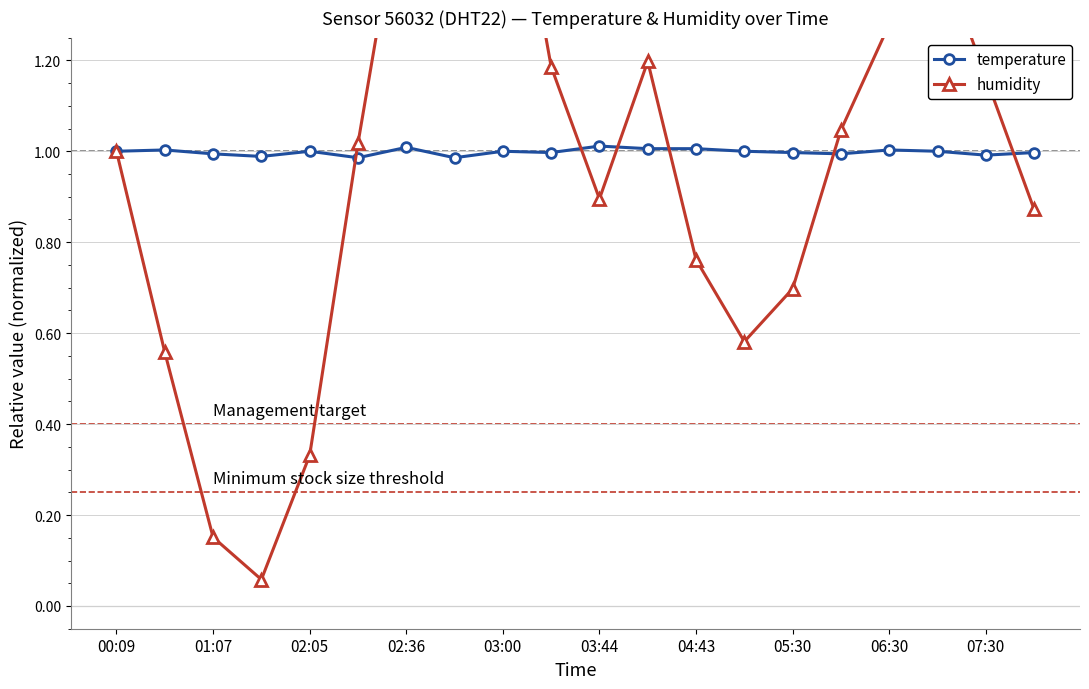

In temperature, how many points are lower than both neighbors (excluding endpoints)?

6